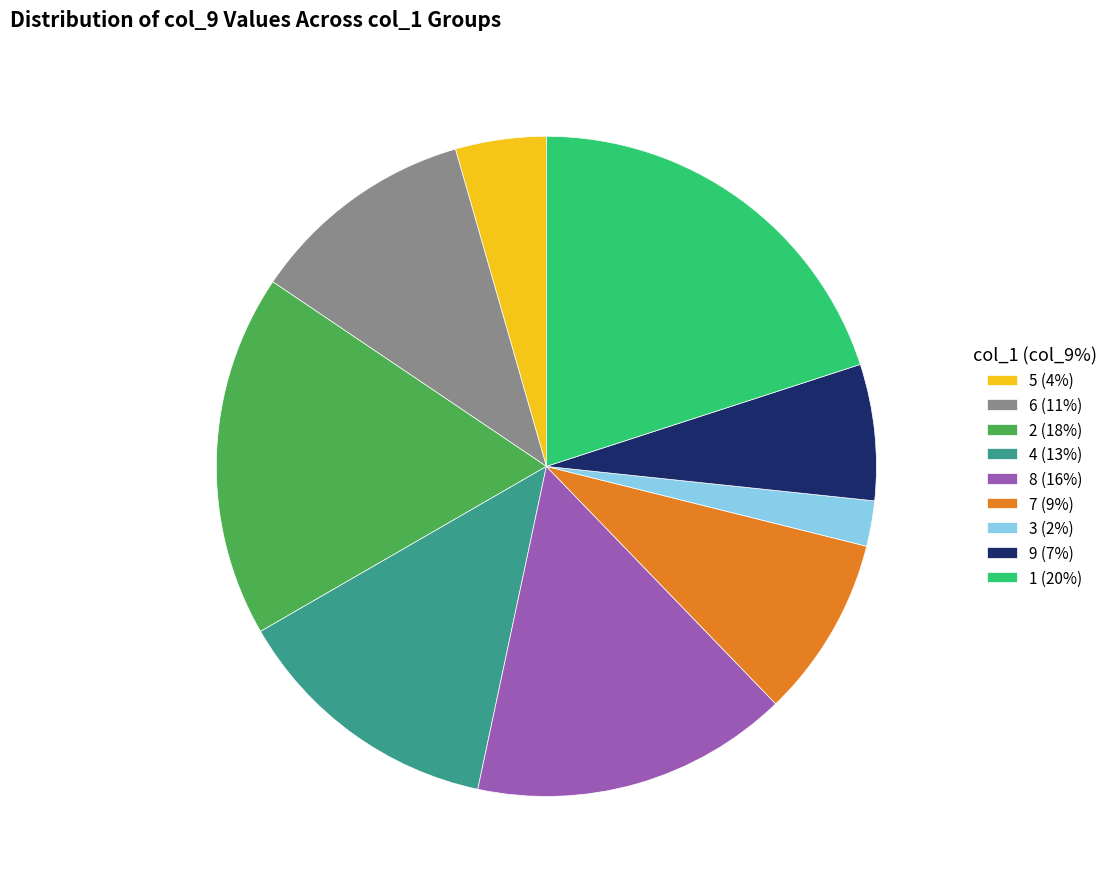

Which slice is the largest?

1 (20%)